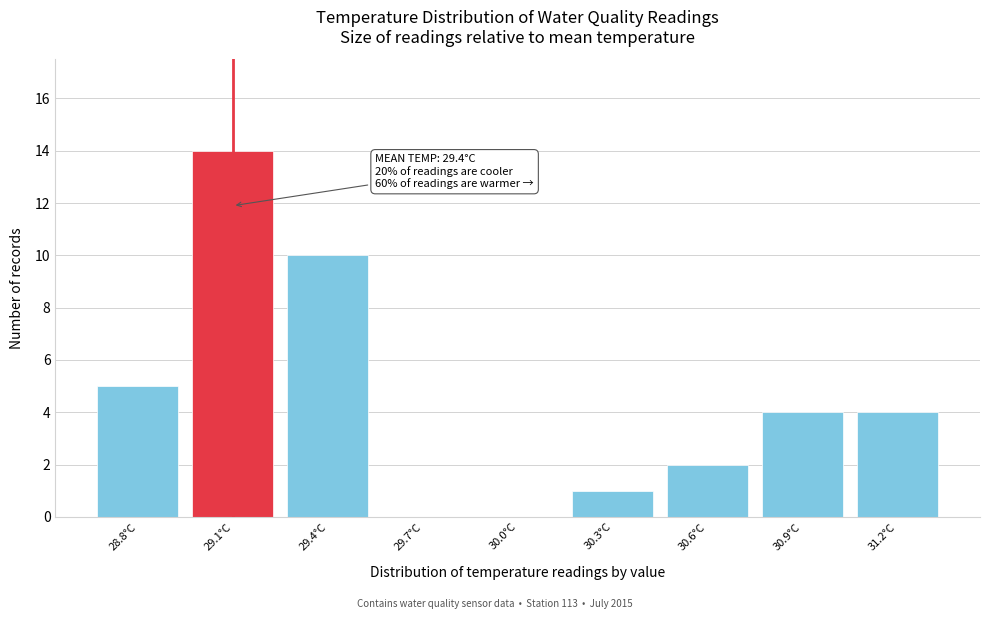

Reading left to right, what are all the values shown in this chart?

28.8°C=5	29.1°C=14	29.4°C=10	29.7°C=0	30.0°C=0	30.3°C=1	30.6°C=2	30.9°C=4	31.2°C=4